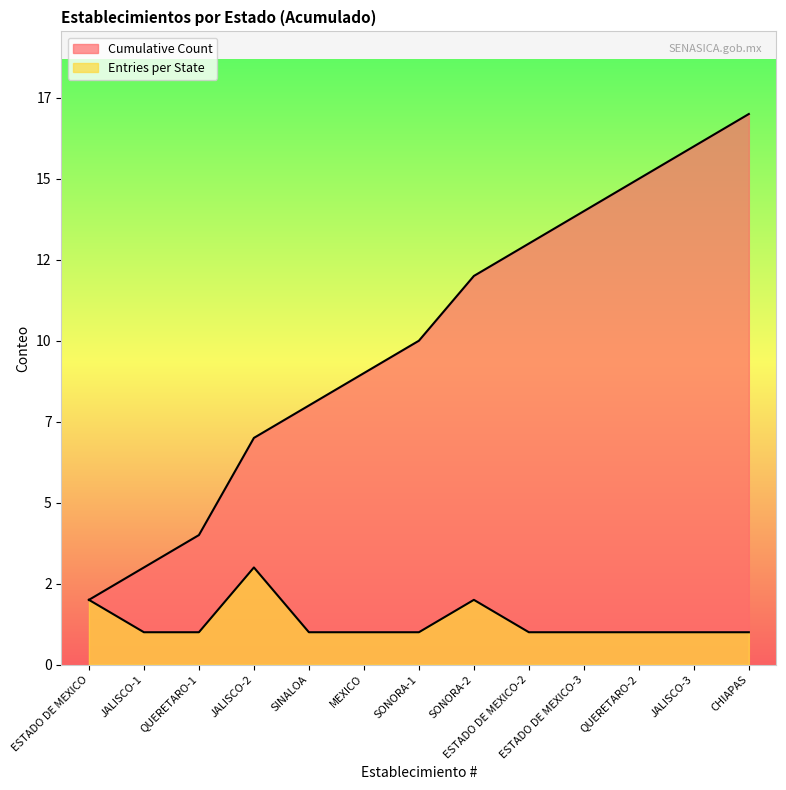

Rank the series at MEXICO from lowest to highest value.

Entries per State, Cumulative Count